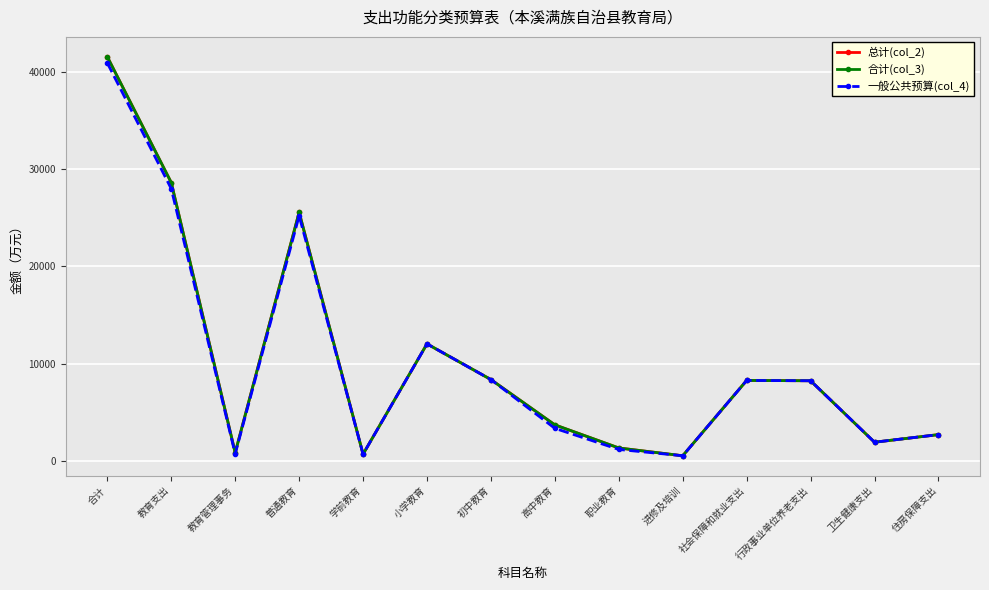

Which category has the highest value across all series?

合计